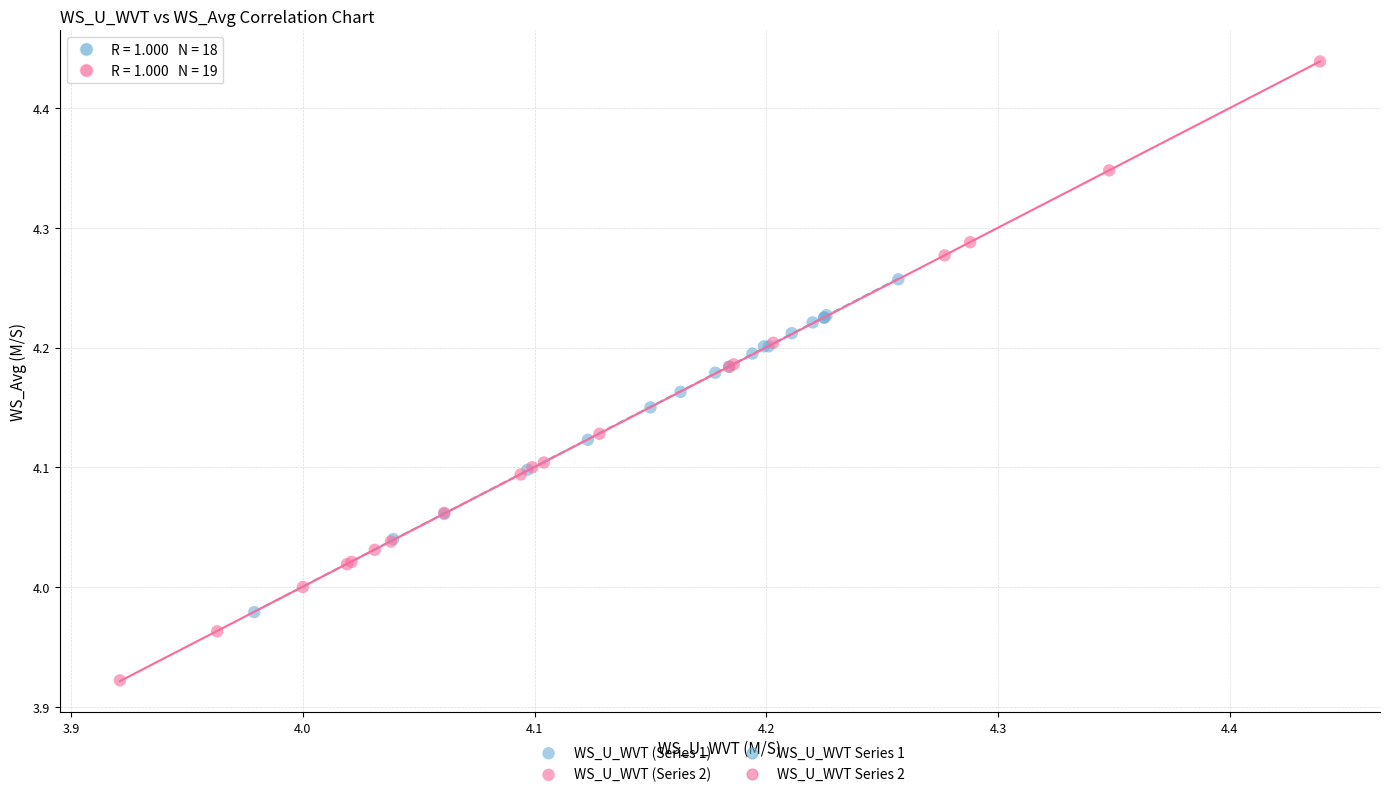

Which series contains the highest Y value?

WS_U_WVT (Series 2)